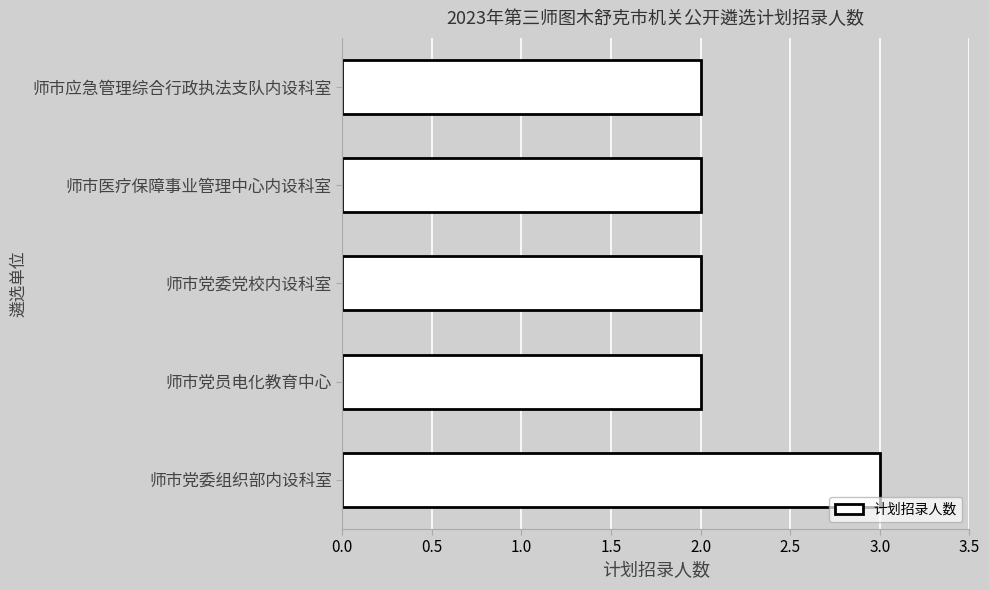

Does the chart contain stacked bars?

No